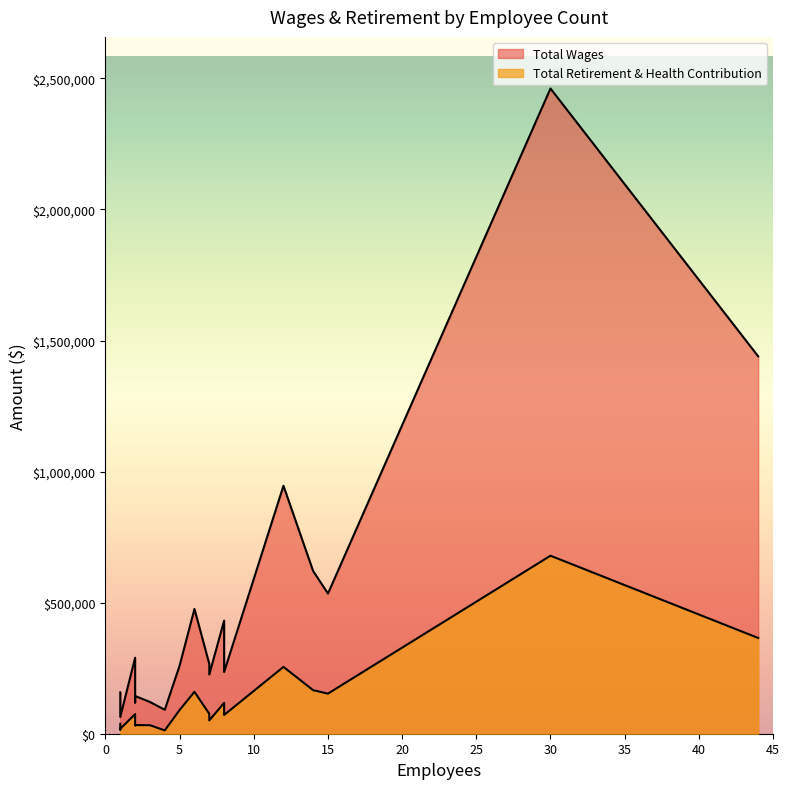

Where is Total Retirement & Health Contribution nearest to the value 345899?

44